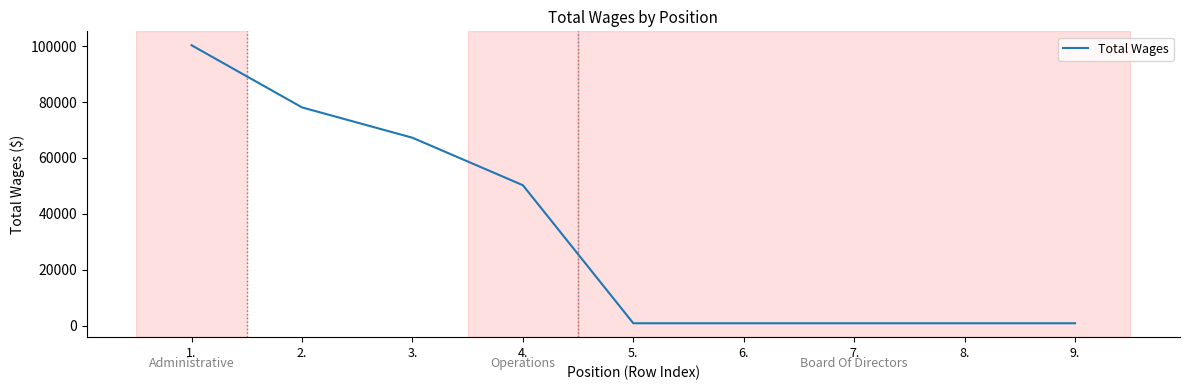

Reading right to left, extract all data points from this chart.

9.=827	8.=827	7.=827	6.=827	5.=827	4.=50236	3.=67224	2.=78081	1.=100327